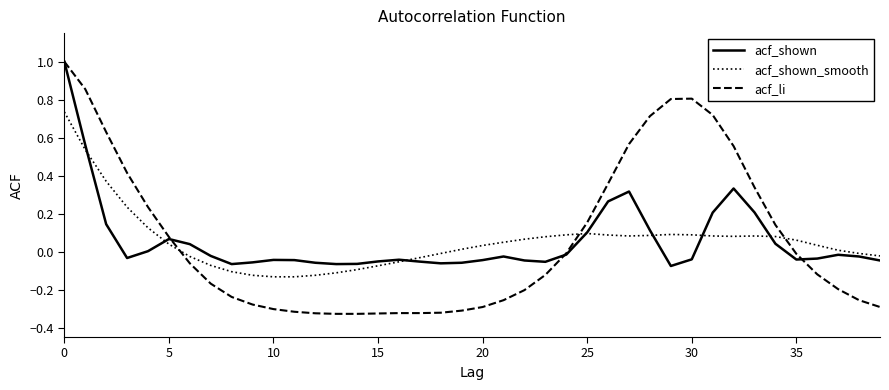

What is the highest value of the acf_shown series?

1.0